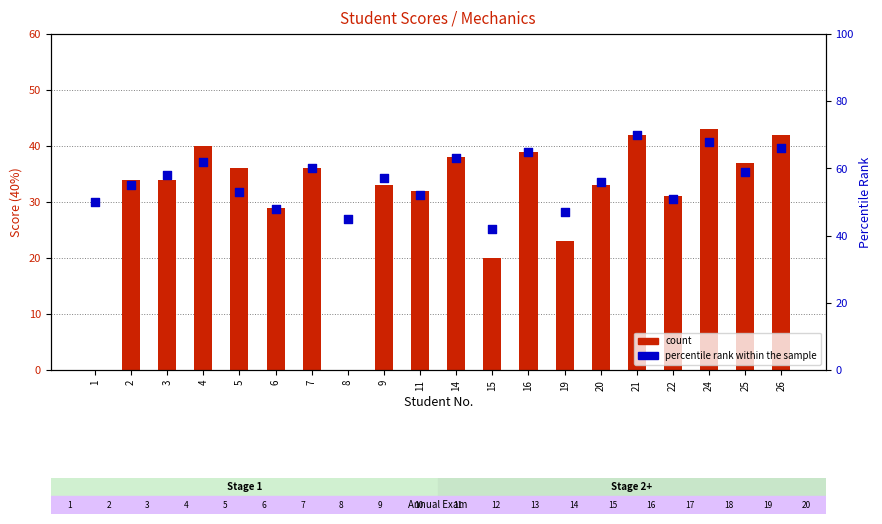

Is the value of percentile rank within the sample at 2 greater than the value of count at 19?

Yes